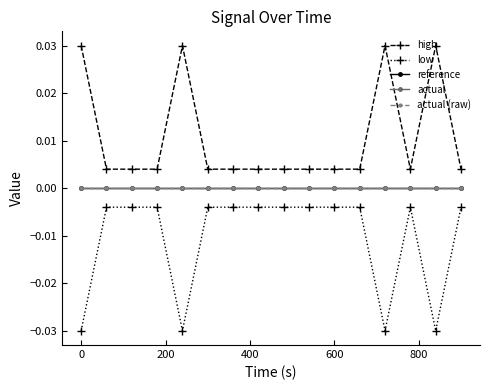

Is this an area chart (filled region under the line)?

No